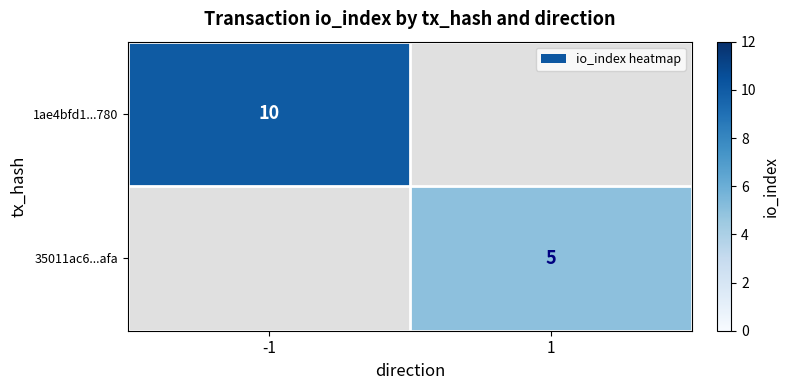

The 35011ac6...afa series shows 7 at 1. True or false?

False